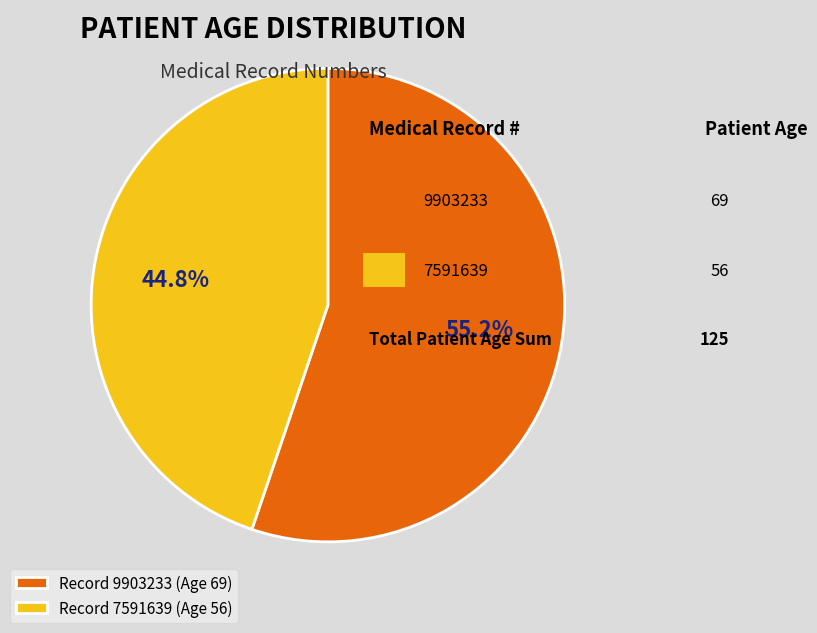

Rank the categories by value from highest to lowest.

Record 9903233 (Age 69), Record 7591639 (Age 56)